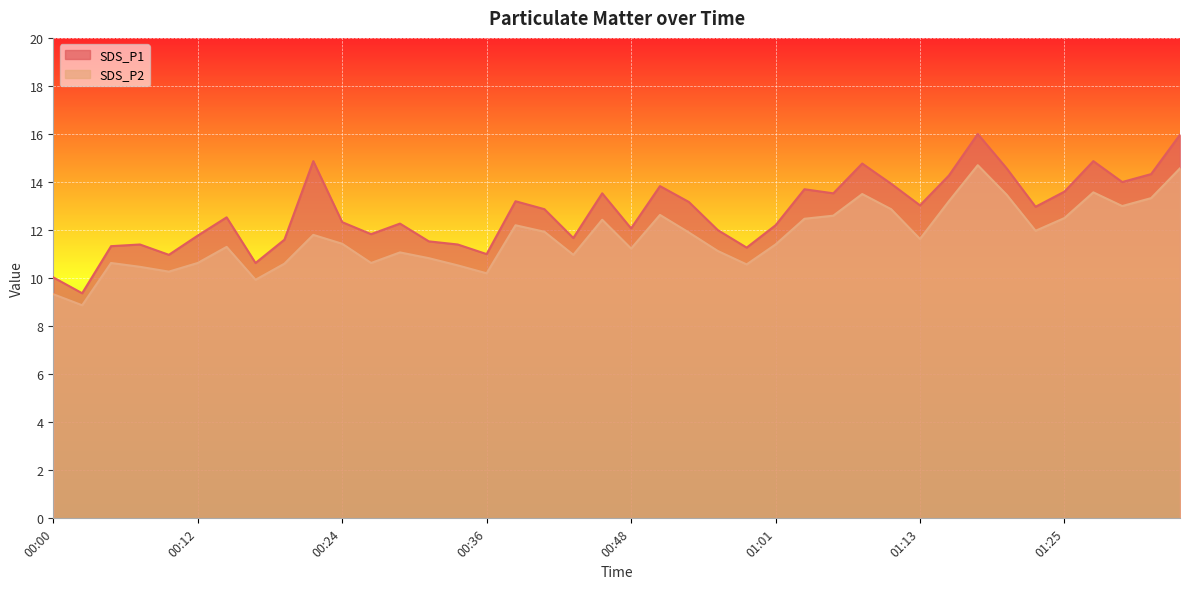

Which series has the largest total across all categories?

SDS_P1